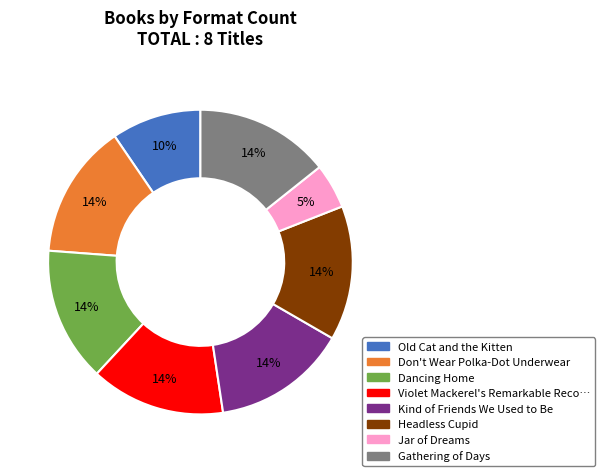

Does any single category account for the majority?

No